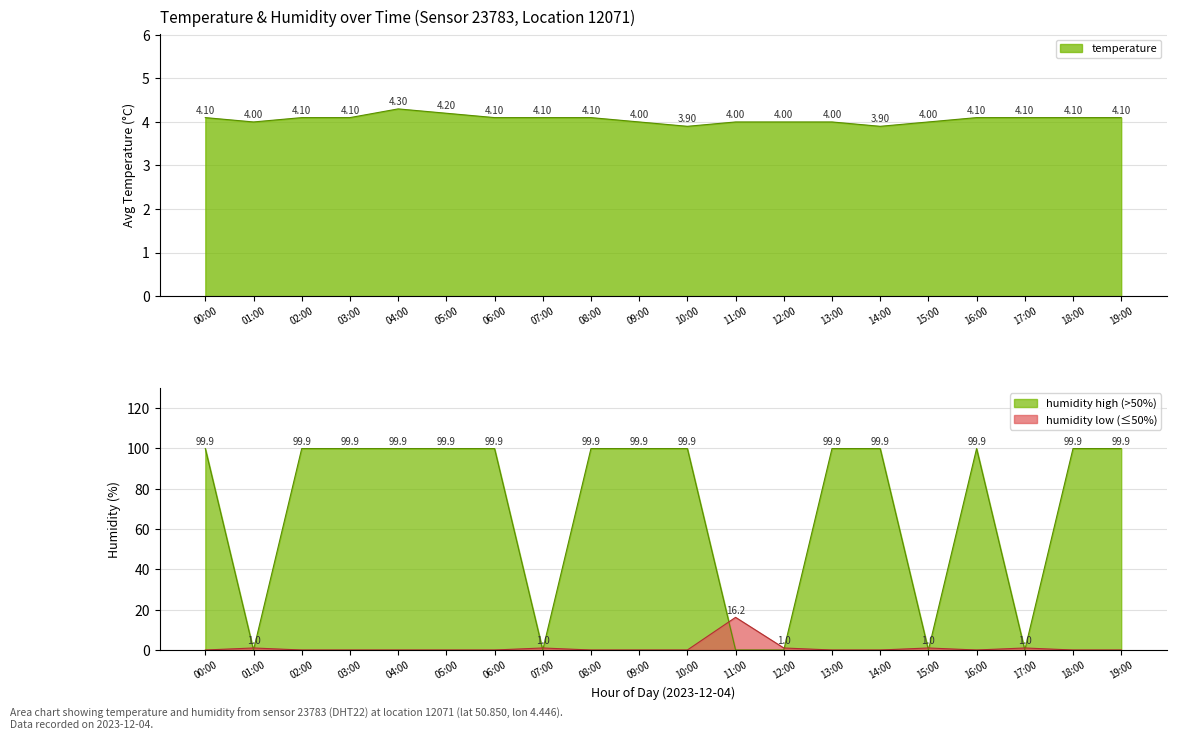

At which label does humidity_high reach its peak?

00:00